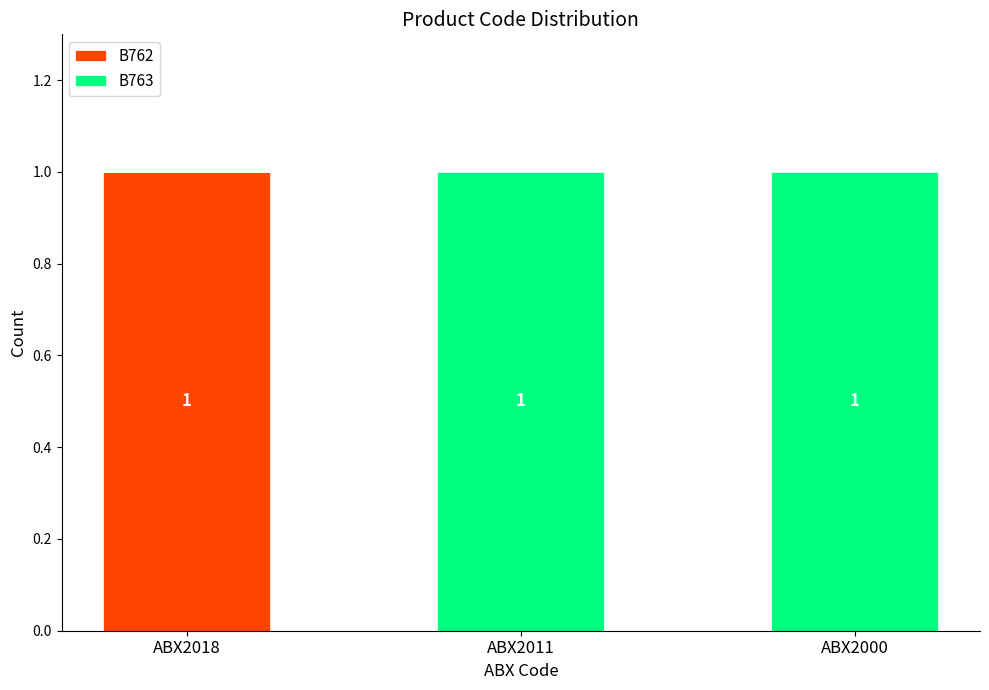

True or false: B762 has a value of 1 at ABX2018.

True